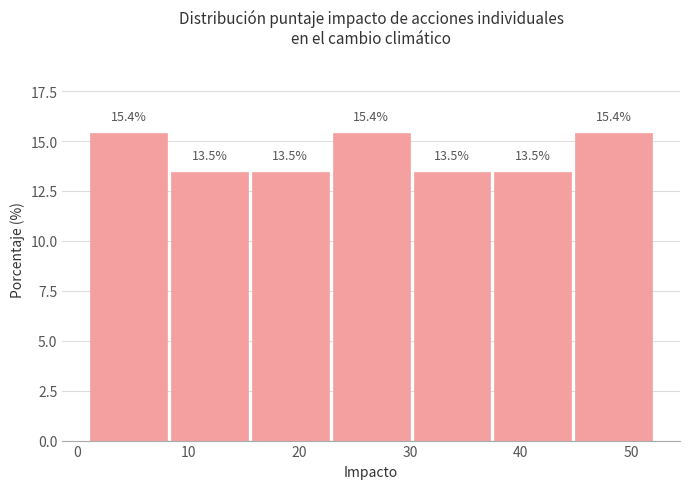

Reading left to right, transcribe this chart: for each bar, give the range it covers on the x-axis and its height. The bar edges are not printed on the chart, so give them approximately, as read against the axis.

1 to 8: 15.4
8 to 16: 13.5
16 to 23: 13.5
23 to 30: 15.4
30 to 37: 13.5
37 to 45: 13.5
45 to 52: 15.4